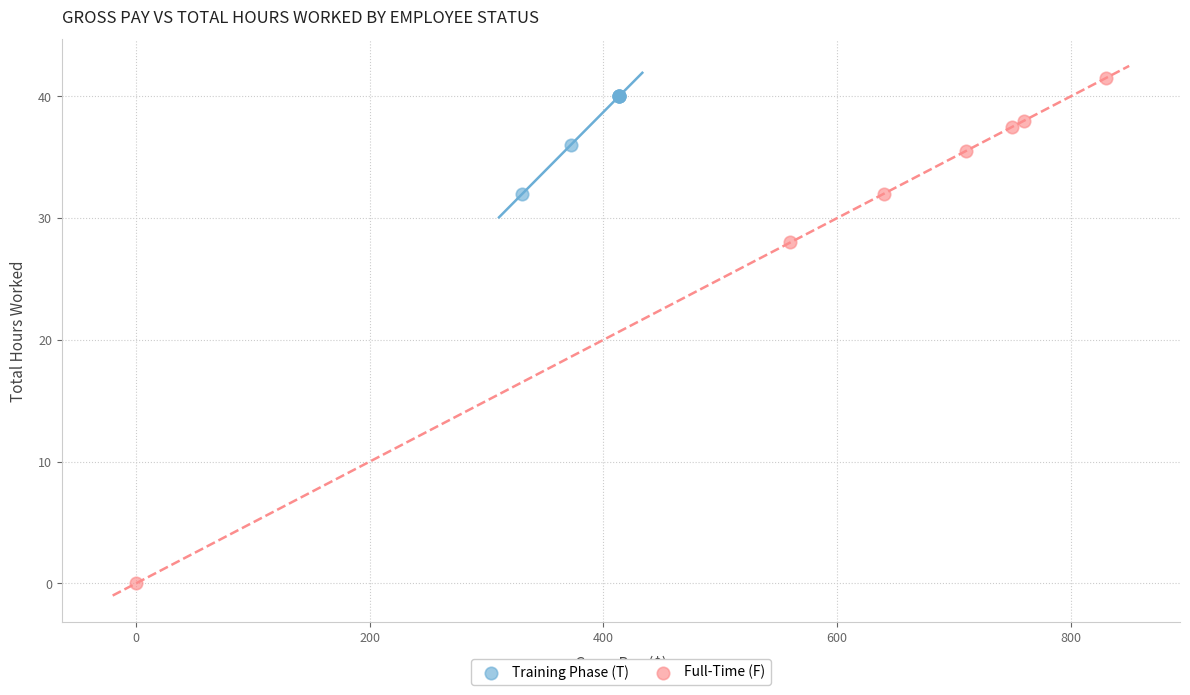

Which series has the largest Y range (max minus min)?

Full-Time (F)